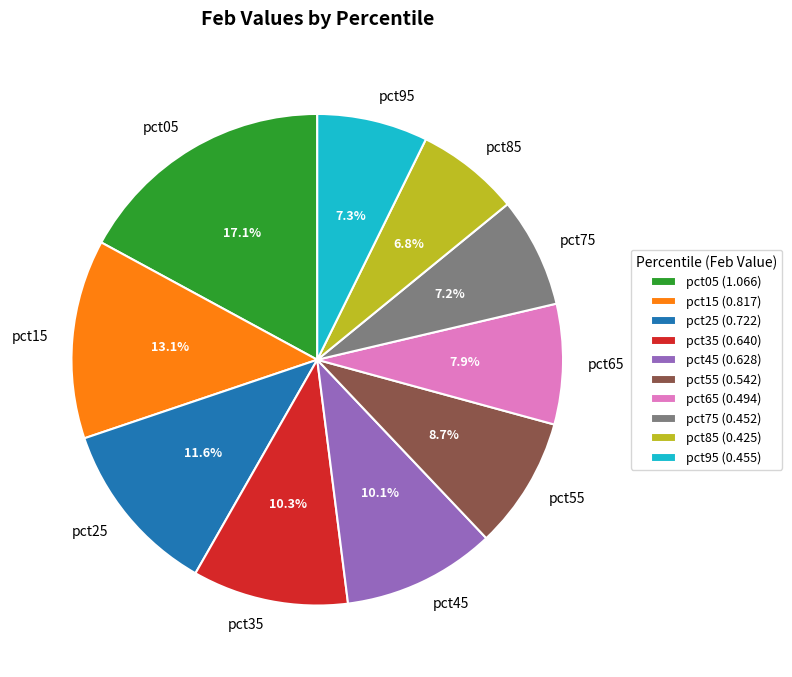

To the nearest percent, what is the combined percentage of pct55 and pct15?

22%